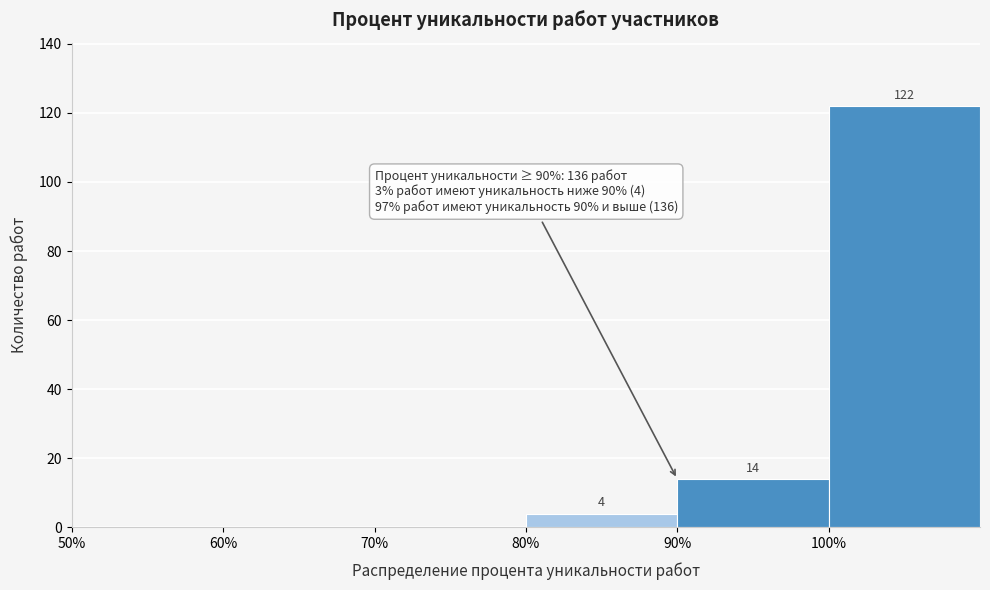

Which range on the x-axis has the tallest bar?

100 to 110